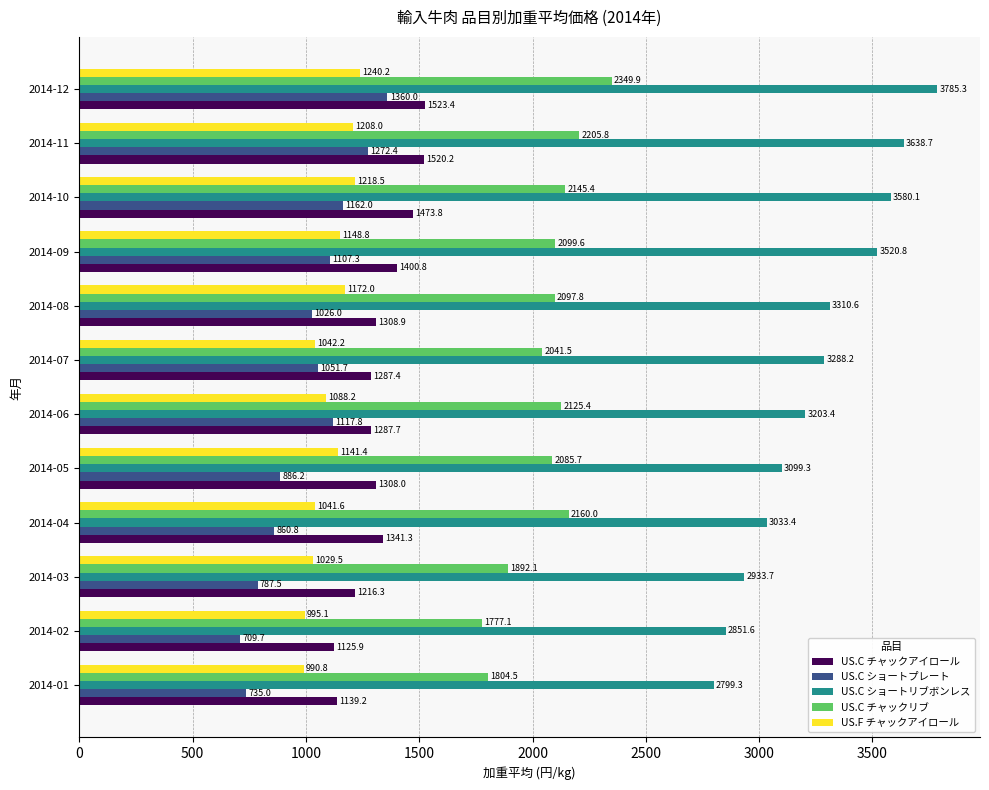

Which series has the largest total across all categories?

US.C ショートリブボンレス